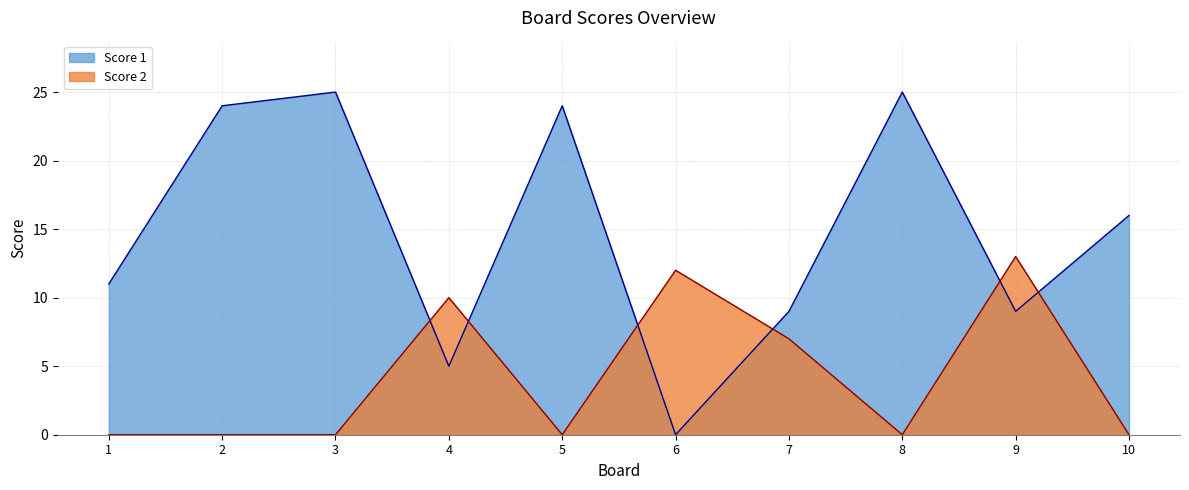

How many values in Score 2 are above zero?

4